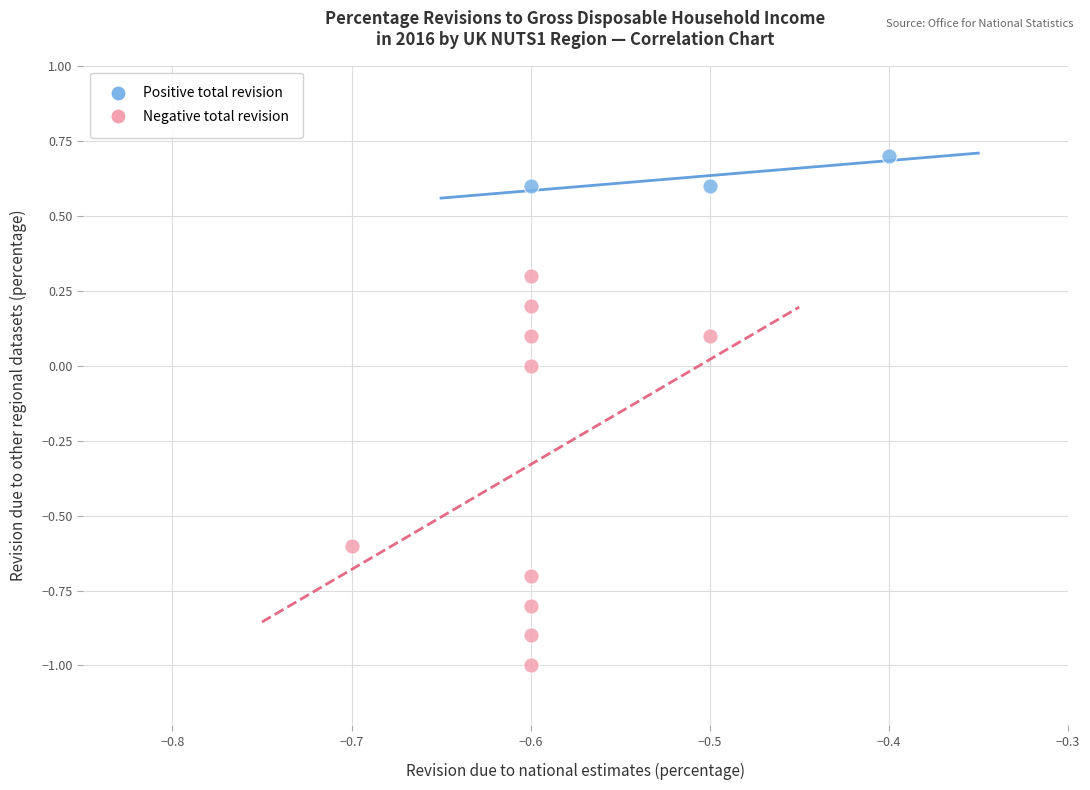

Which series has the widest spread of Y values?

Negative total revision